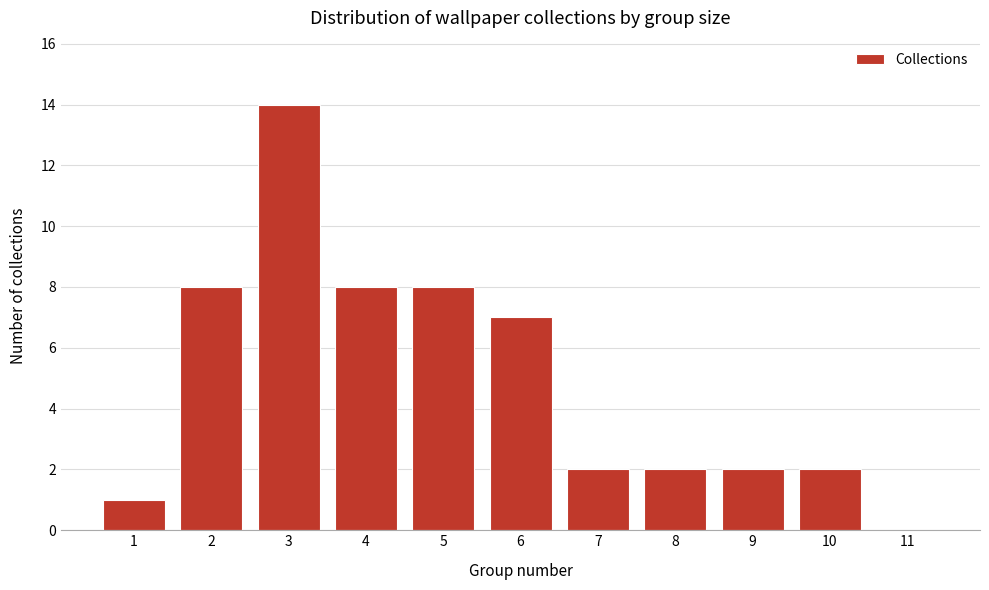

Reading left to right, list all the values displayed in this chart.

1=1	2=8	3=14	4=8	5=8	6=7	7=2	8=2	9=2	10=2	11=0